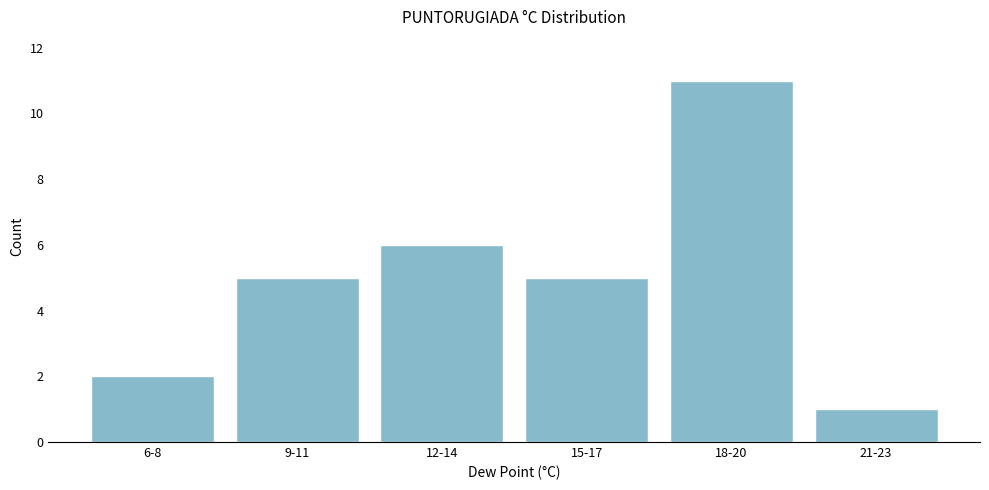

Reading right to left, extract all data points from this chart.

1	11	5	6	5	2